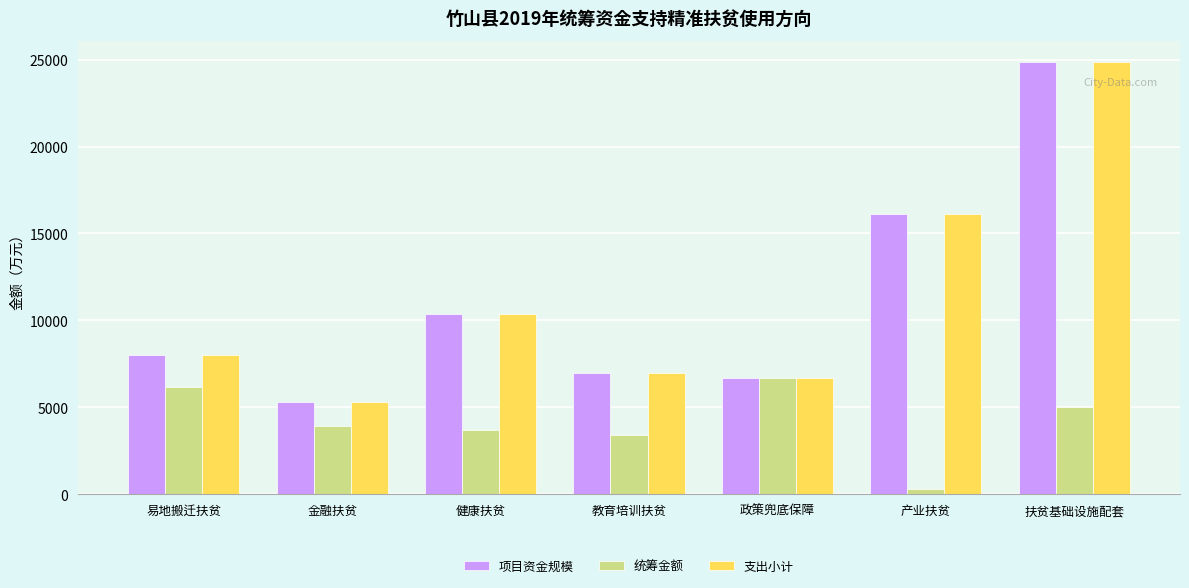

What is the difference between the maximum and minimum values in the 项目资金规模 series?

19560.7